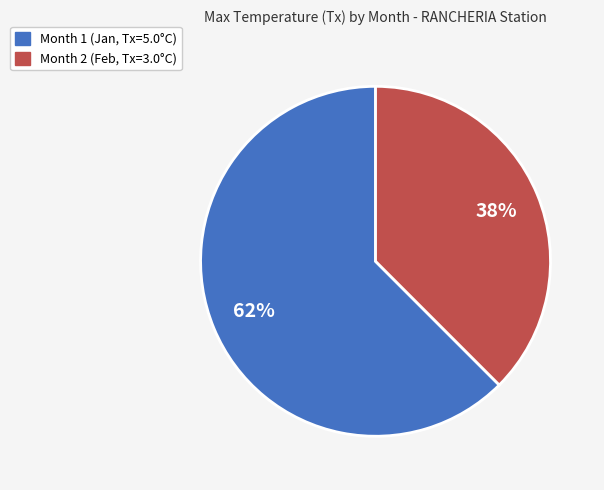

Does Month 1 (Jan, Tx=5.0°C) represent more than half of the total?

Yes